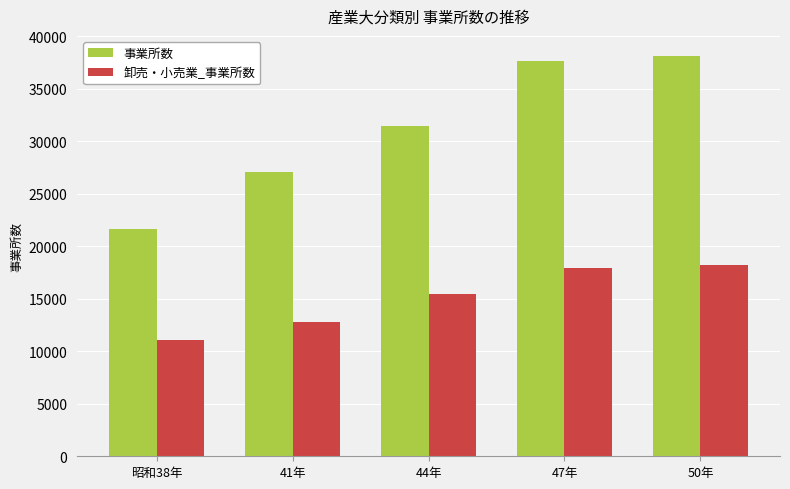

Count the number of categories in the chart.

5